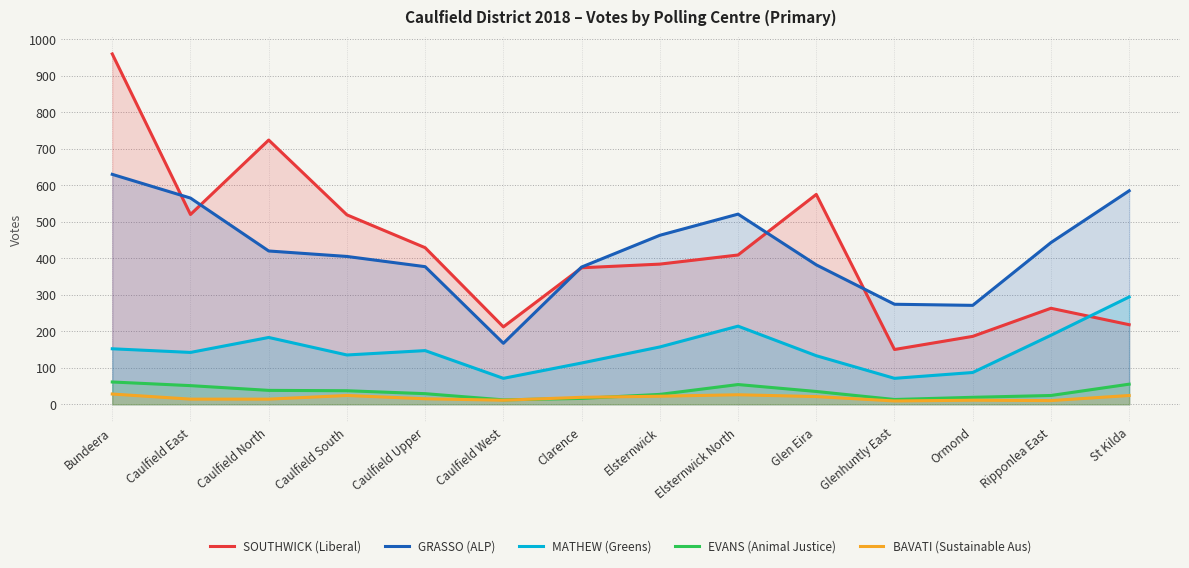

Between Glenhuntly East and Ripponlea East, which is larger?

Ripponlea East